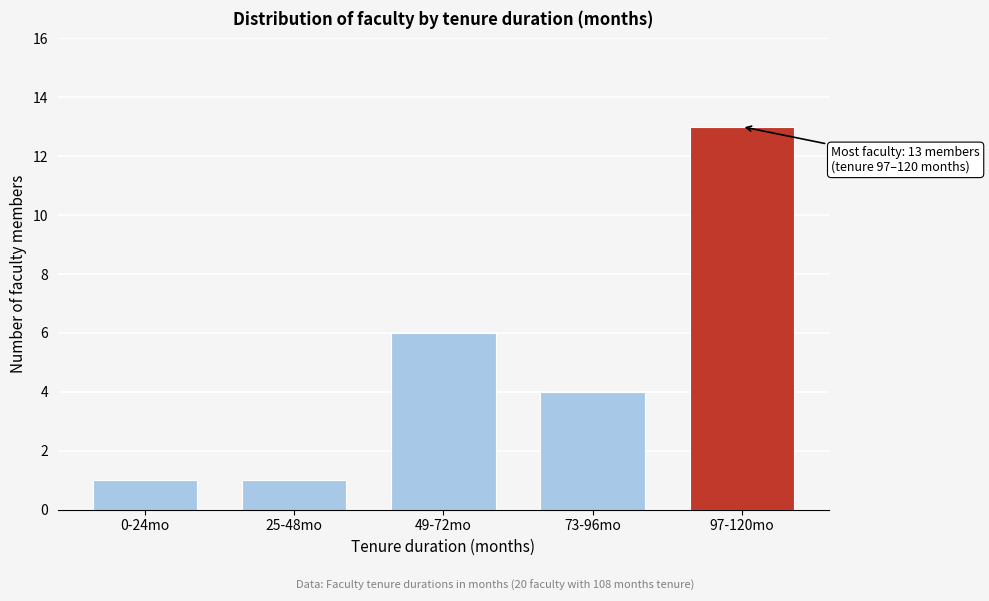

Reading right to left, list all the values displayed in this chart.

97-120mo=13	73-96mo=4	49-72mo=6	25-48mo=1	0-24mo=1